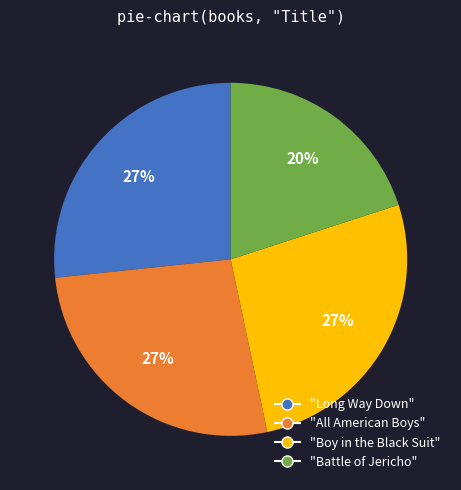

To the nearest percent, what percentage of the pie is "Long Way Down"?

27%